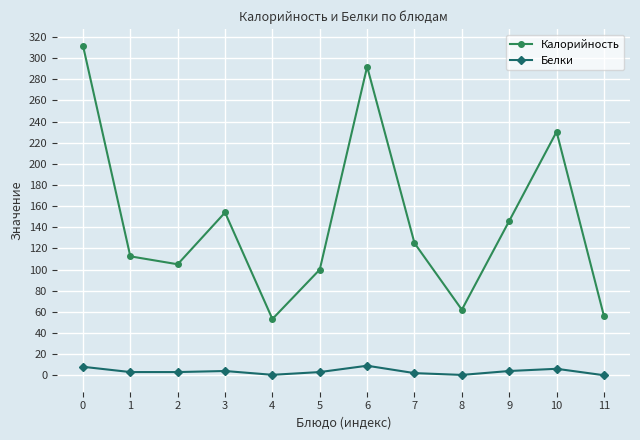

Rank the series by their maximum value, from highest to lowest.

Калорийность, Белки